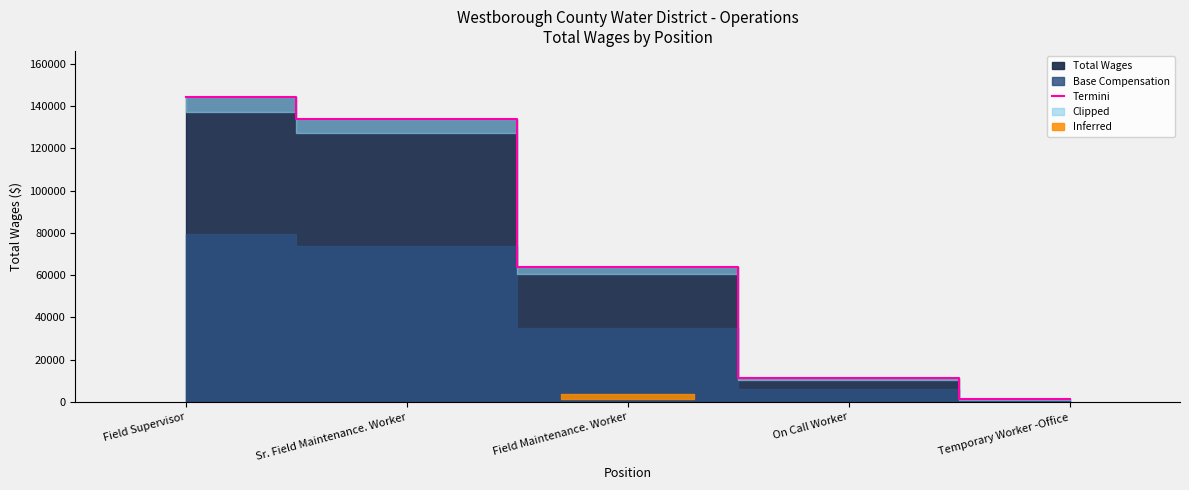

At which category does the chart reach its peak across all series?

Field Supervisor